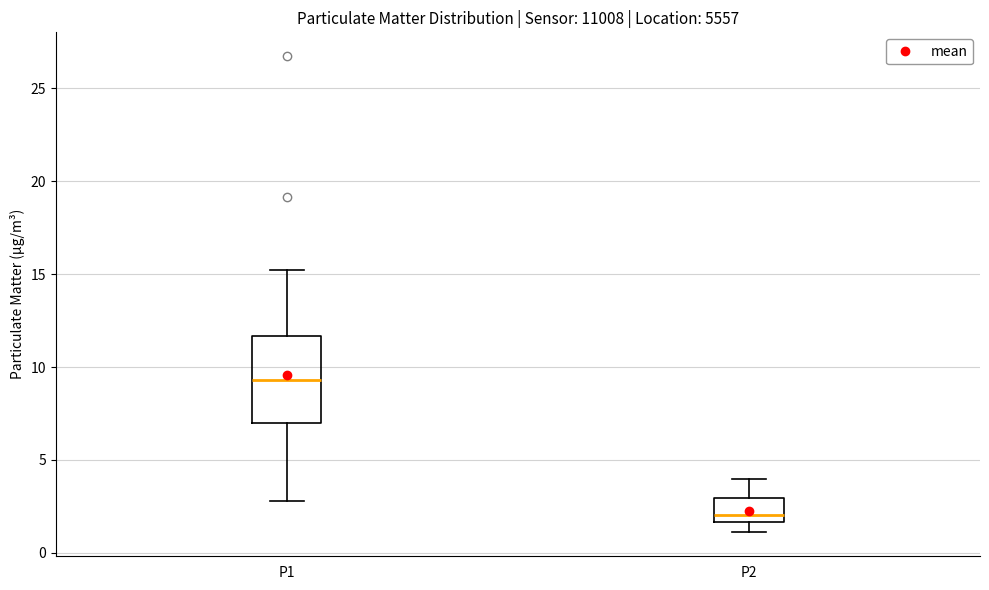

Which box has the highest median line?

P1